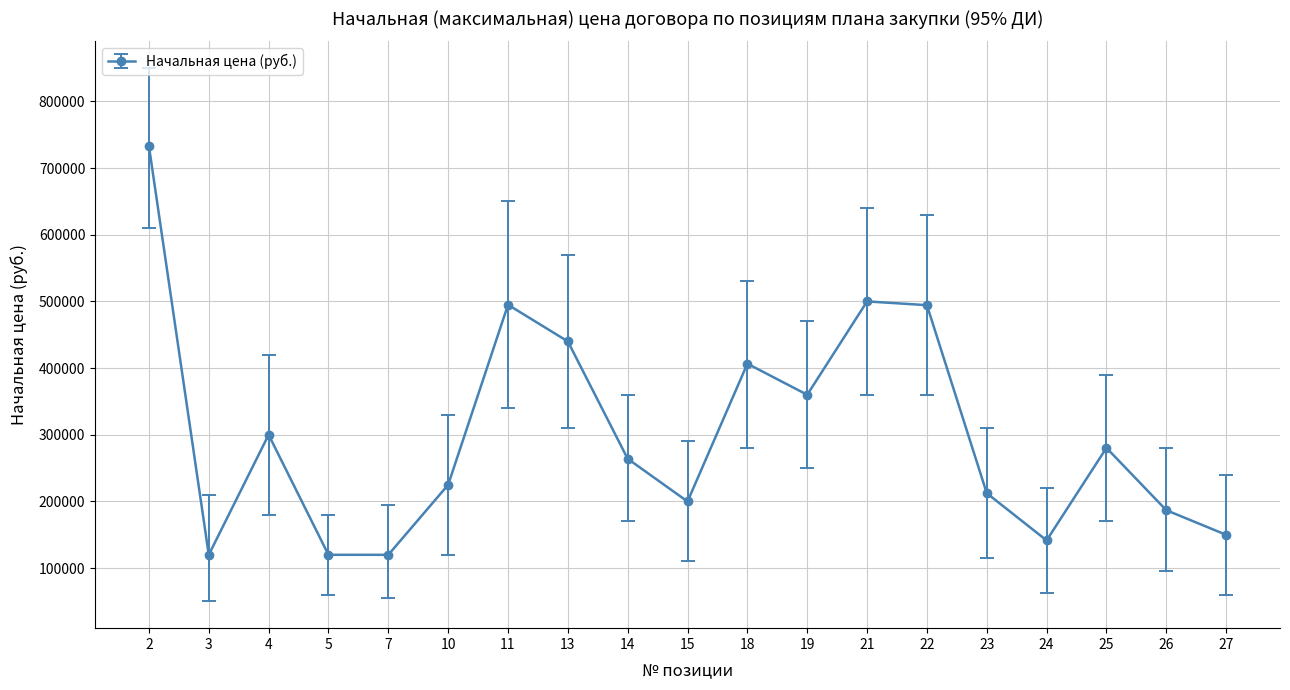

What is the sum of all values?

5749173